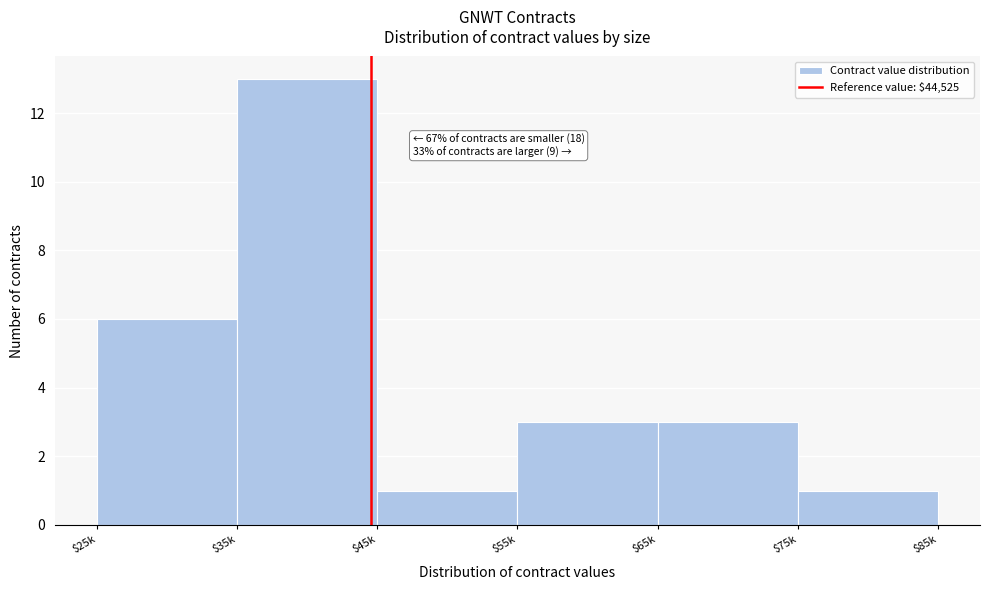

Reading left to right, list all the values displayed in this chart.

6	13	1	3	3	1